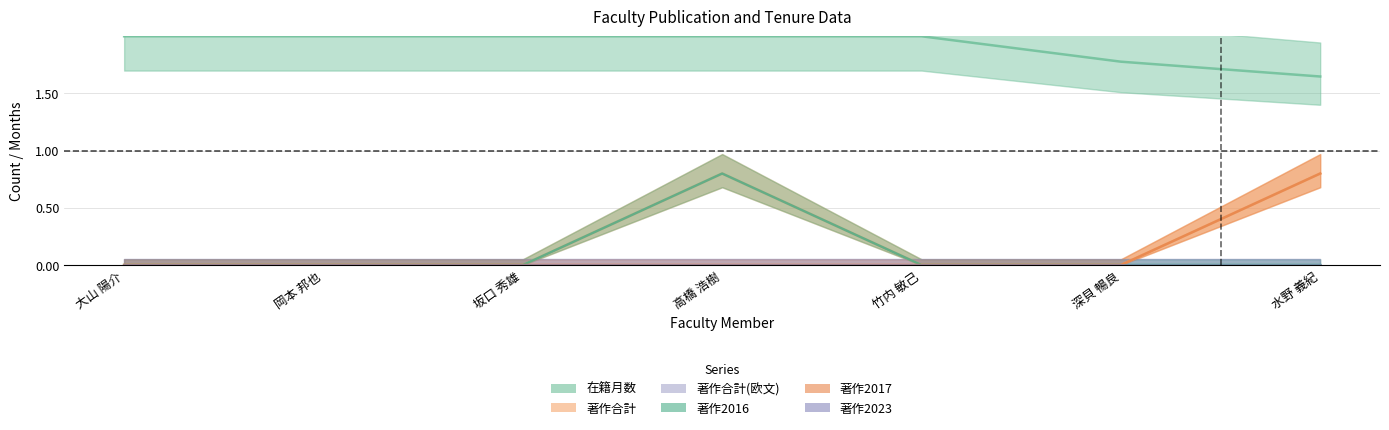

The 著作2016 series shows -0.4 at 竹内 敏己. True or false?

False